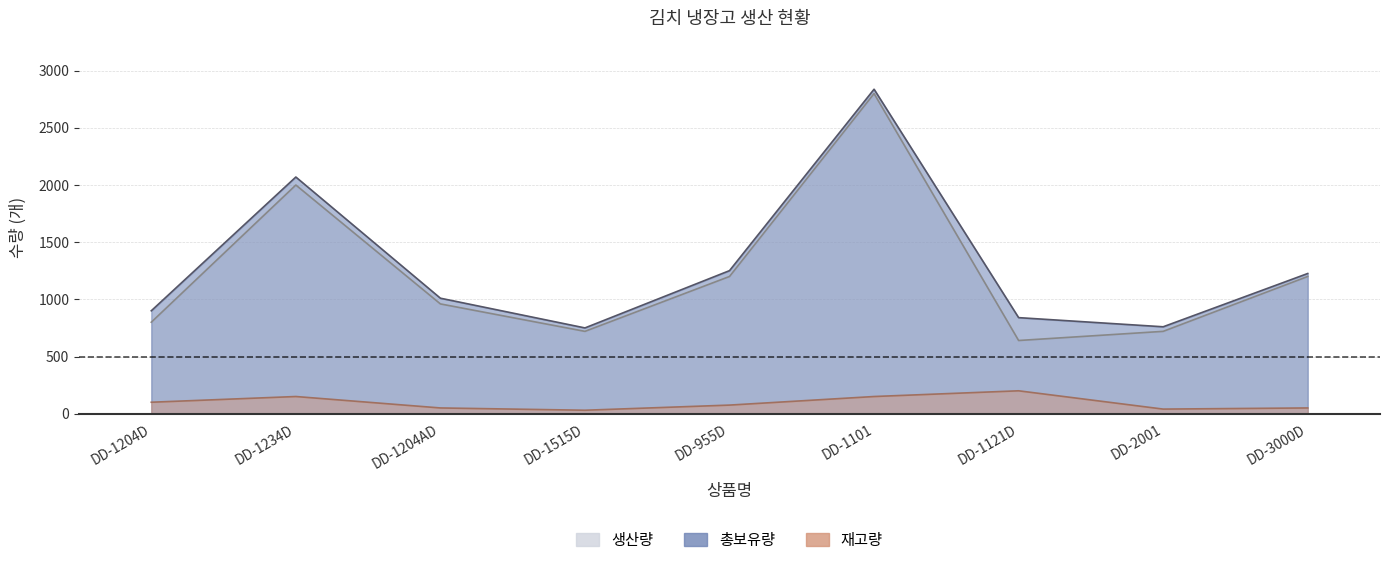

What is the value of the 재고량 point at the 4th from the left?

30